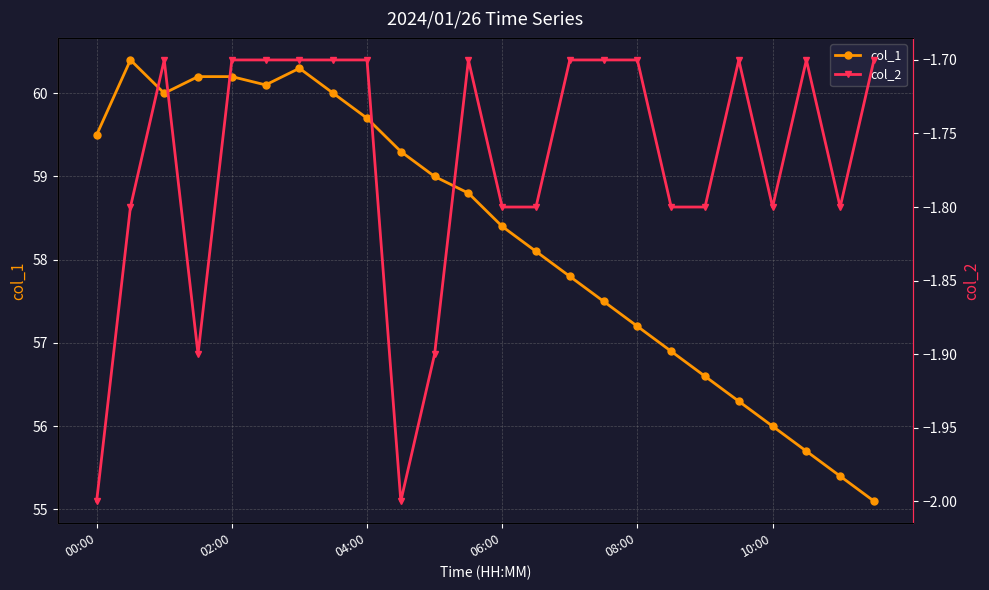

What is the lowest value of the col_1 series?

55.1